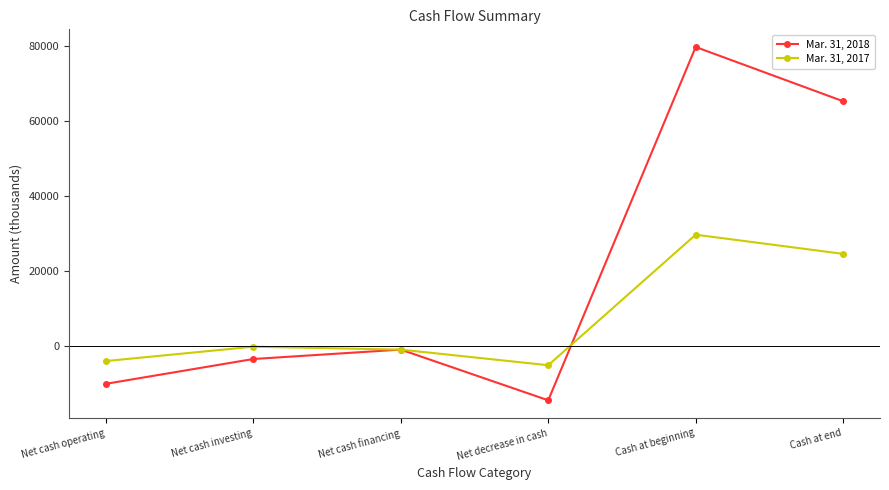

What is the total value across all series at Cash at beginning?

109353